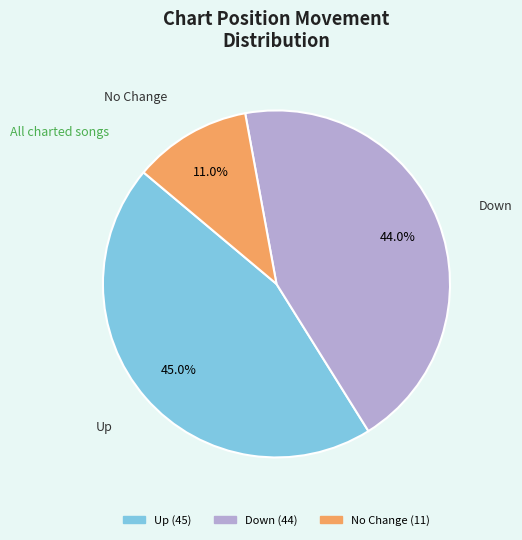

Is there any slice that represents more than half of the pie?

No